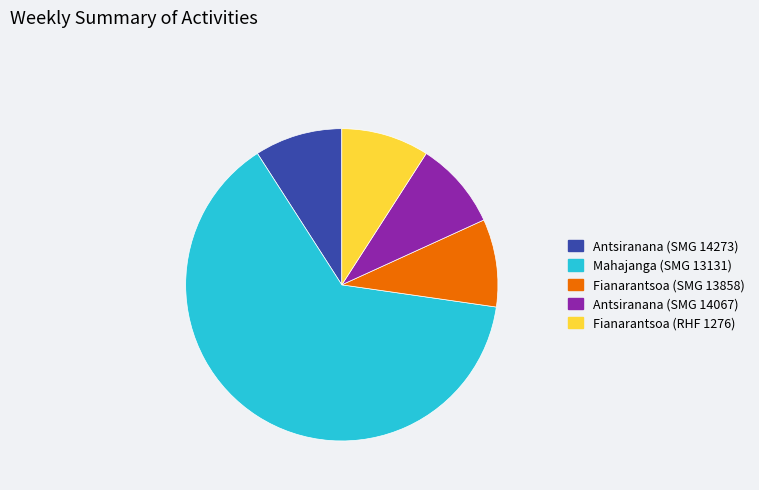

What is the largest slice in the pie chart?

Mahajanga (SMG 13131)